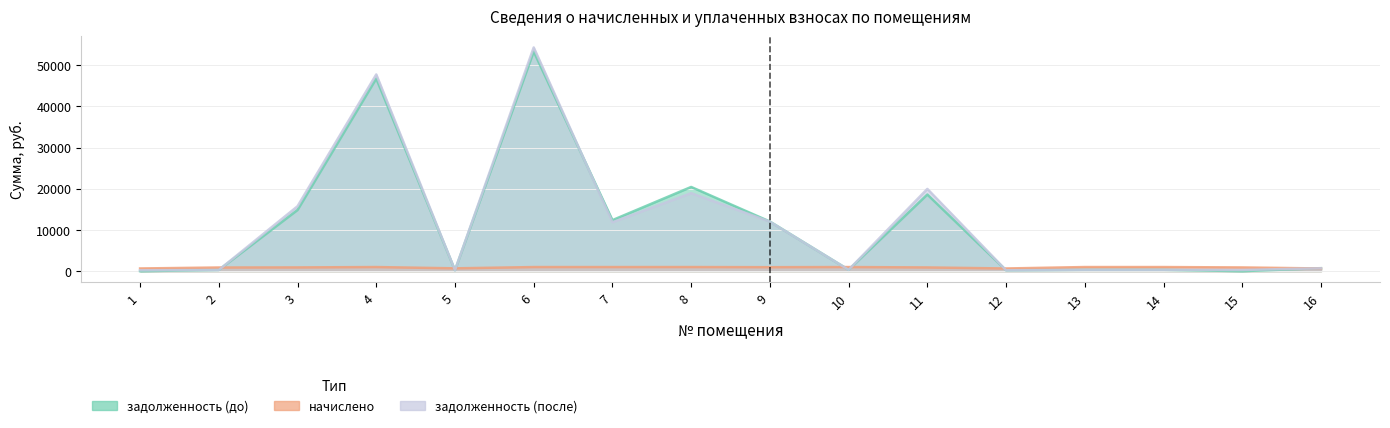

Rank the series by their maximum value, from lowest to highest.

начислено, задолженность (до), задолженность (после)